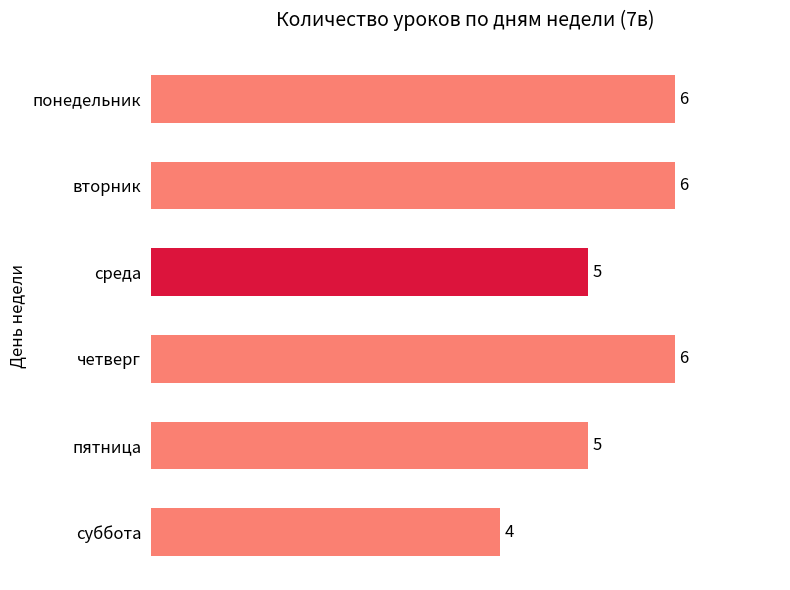

What value does the data have at понедельник?

6